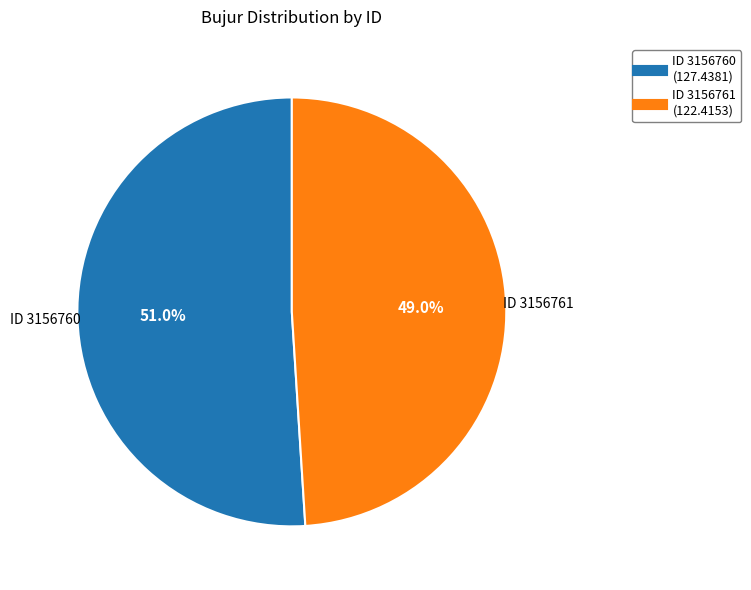

Count the number of slices in the pie.

2